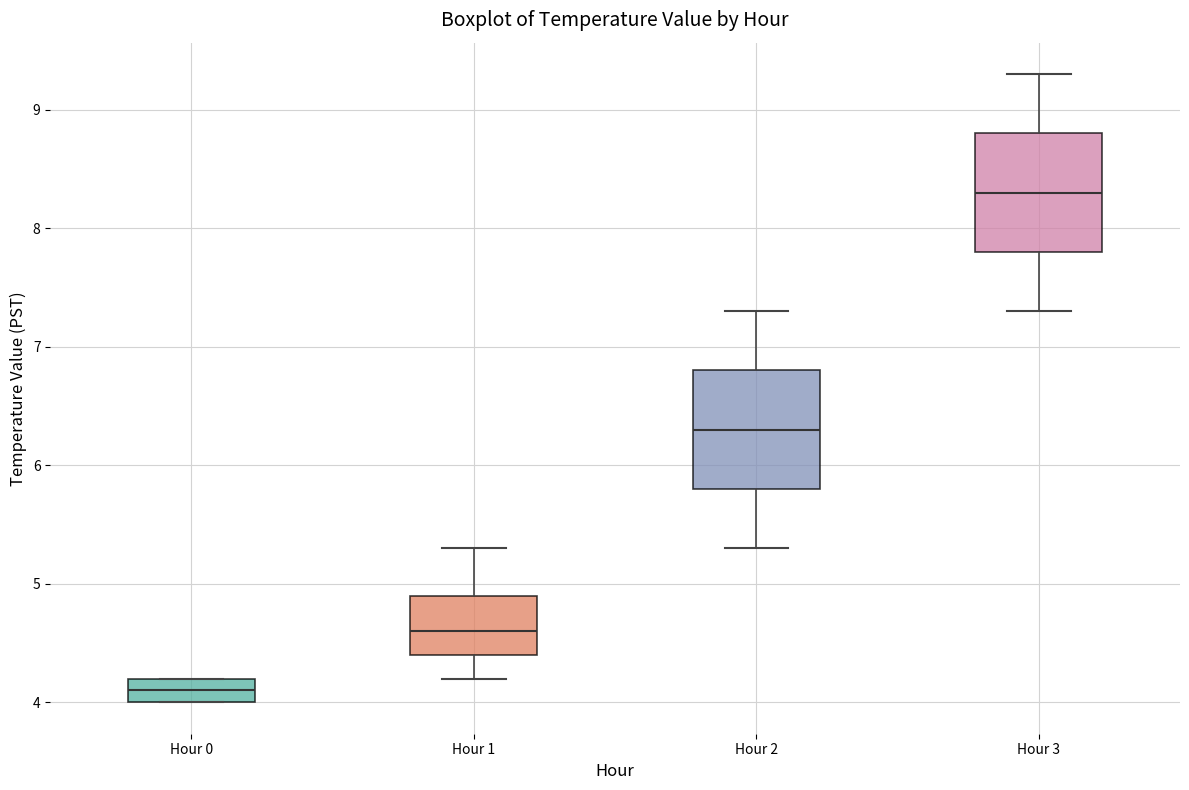

Where is the upper edge of the box for Hour 3 on the y-axis? The values are not printed on the chart, so give them approximately, as read against the axis.

8.8